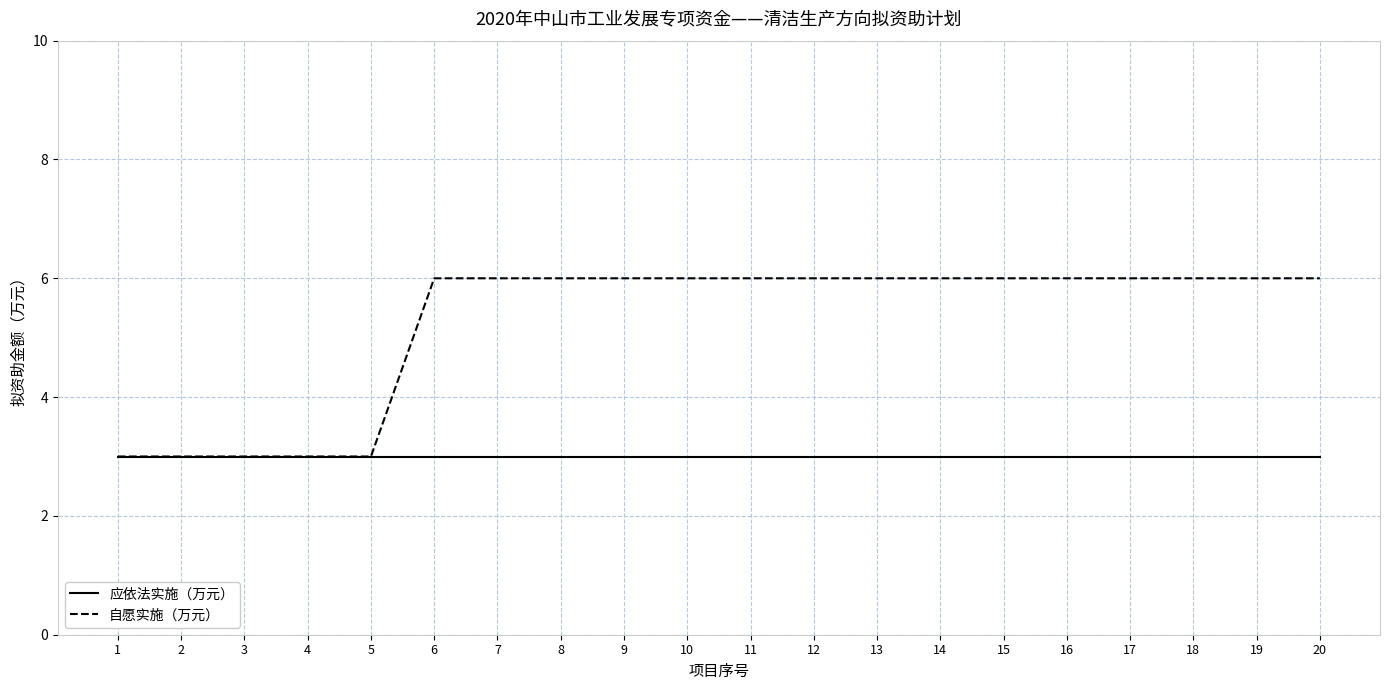

Is it true that 自愿实施（万元） equals 3 at 3?

True